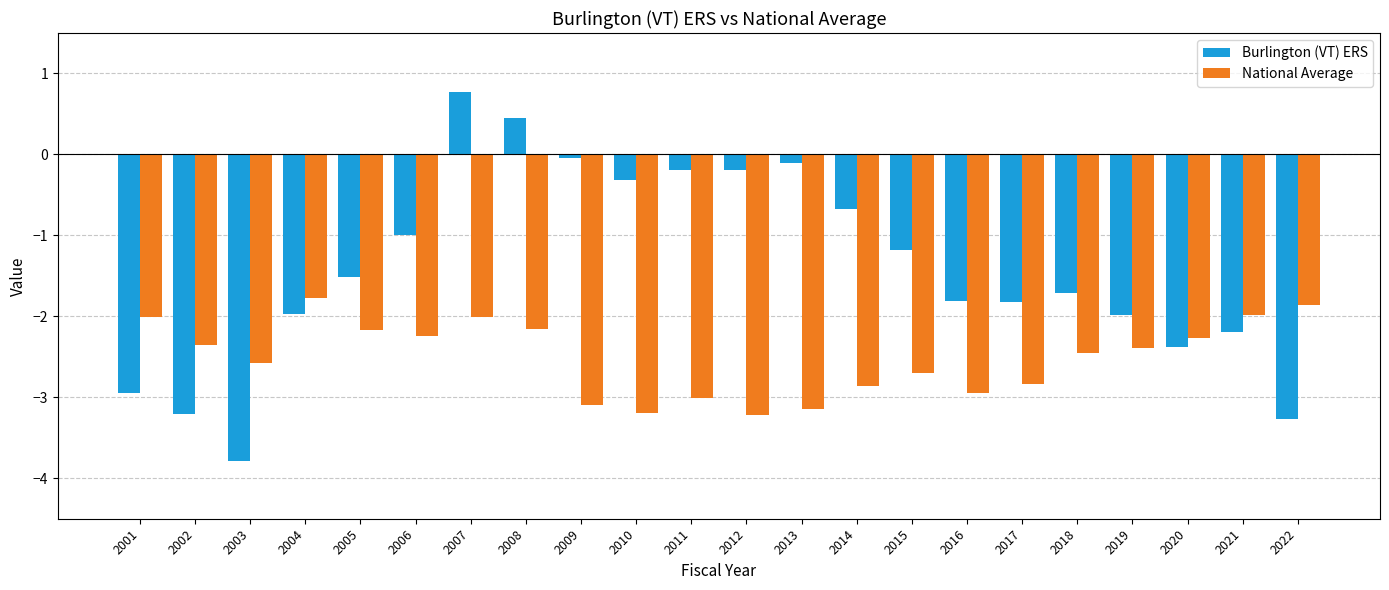

Is the value of National Average at 2012 greater than the value of Burlington (VT) ERS at 2019?

No